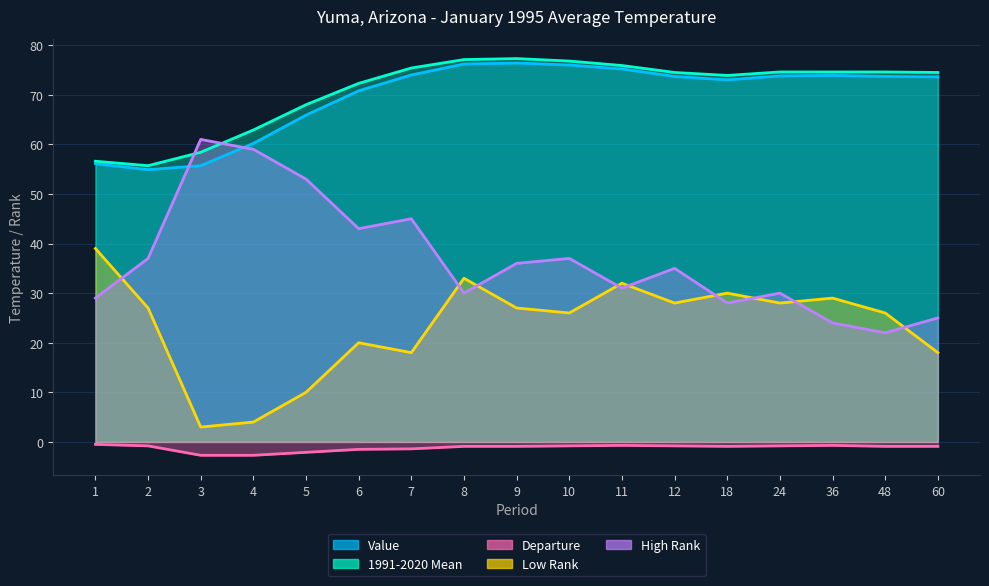

List the labels in order of Low Rank value, largest first.

1, 8, 11, 18, 36, 12, 24, 2, 9, 10, 48, 6, 7, 60, 5, 4, 3